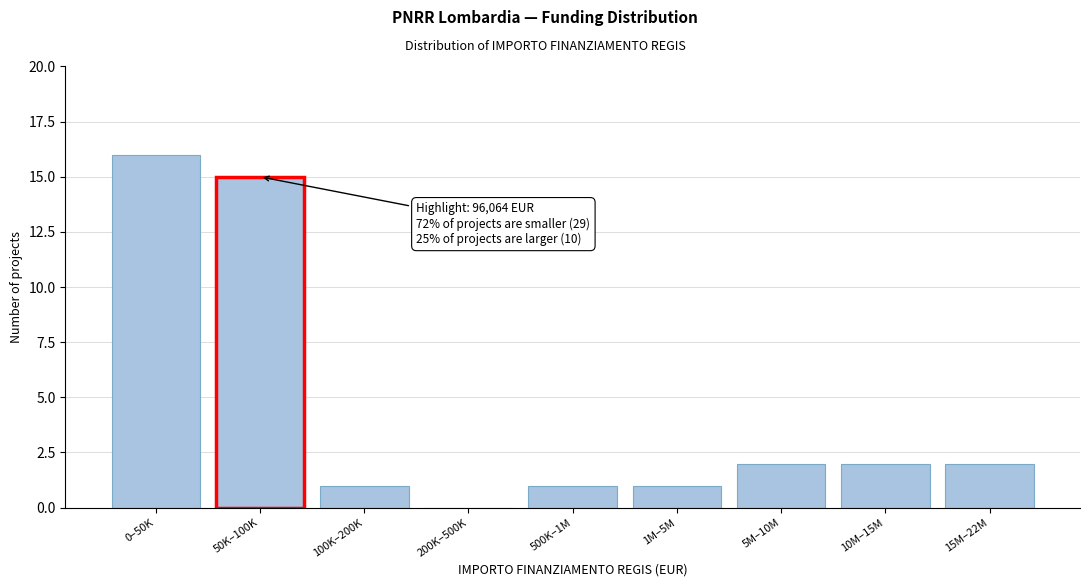

Reading left to right, transcribe all the data shown in this chart.

0–50K=16	50K–100K=15	100K–200K=1	200K–500K=0	500K–1M=1	1M–5M=1	5M–10M=2	10M–15M=2	15M–22M=2